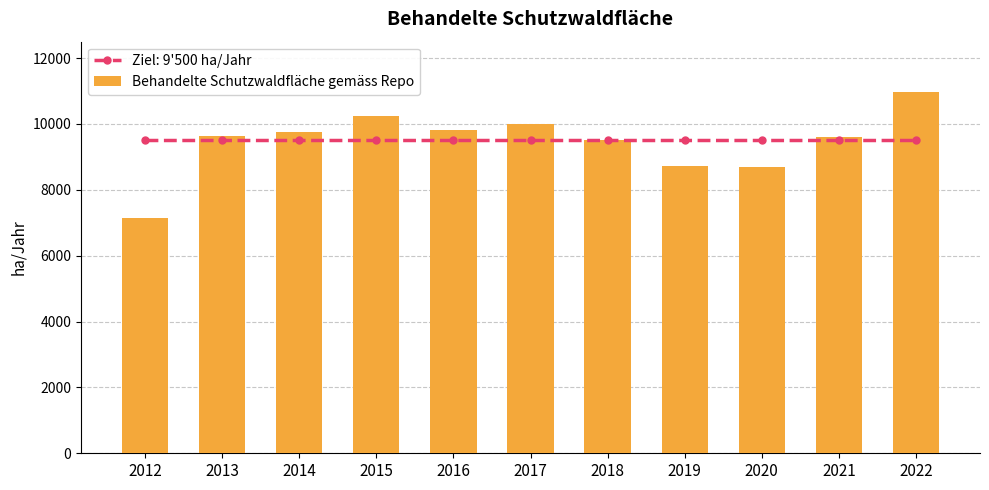

What is the maximum value for Behandelte Schutzwaldfläche gemäss Repo?

10970.0